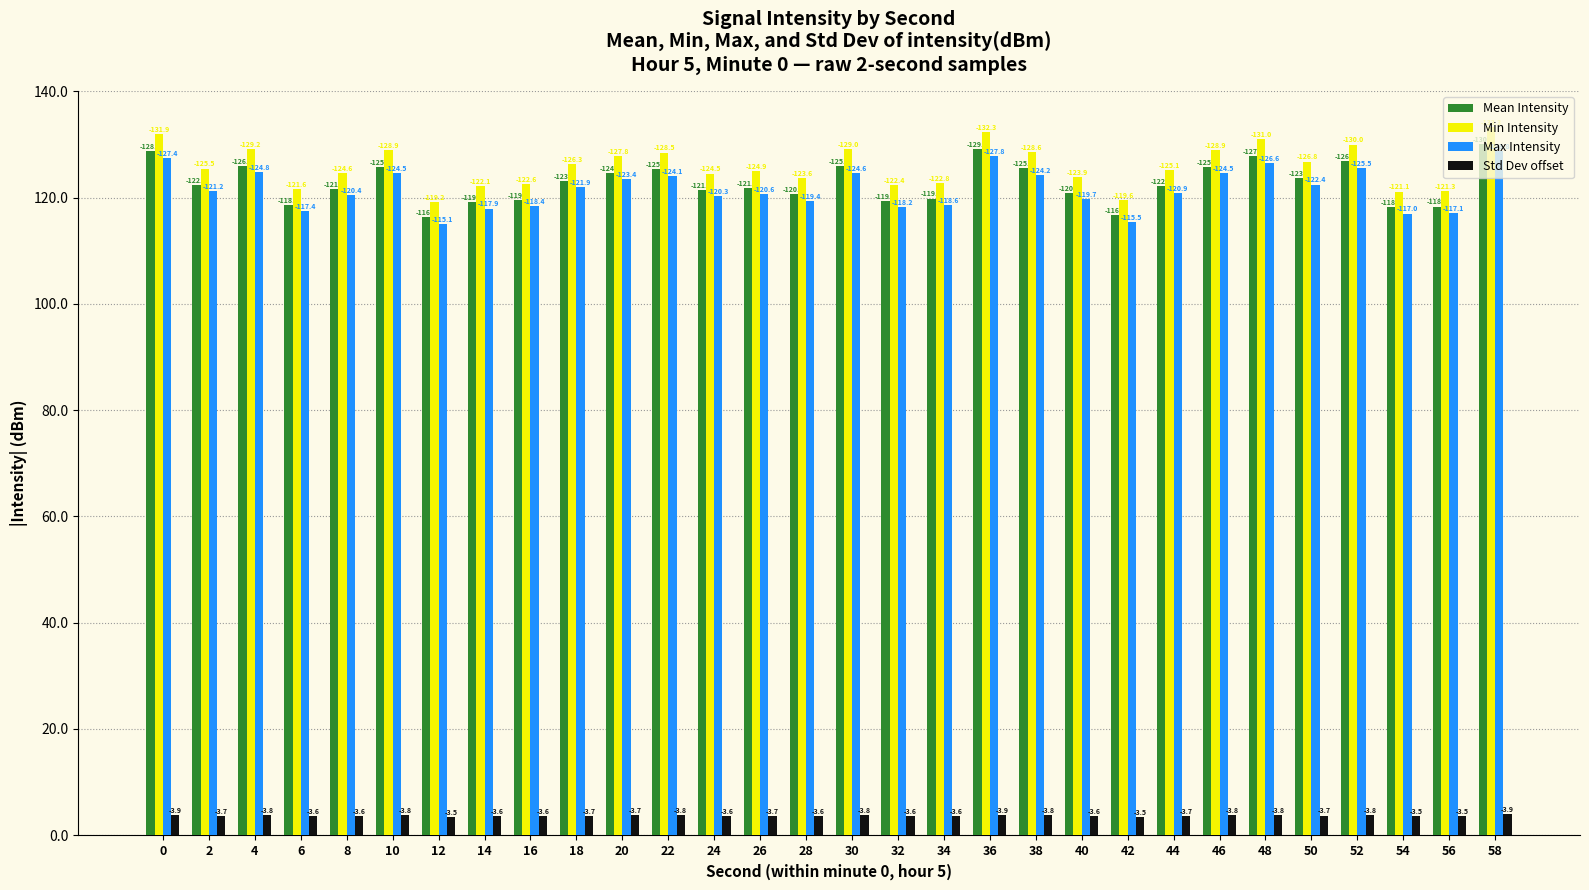

How many bars are there in total?

120